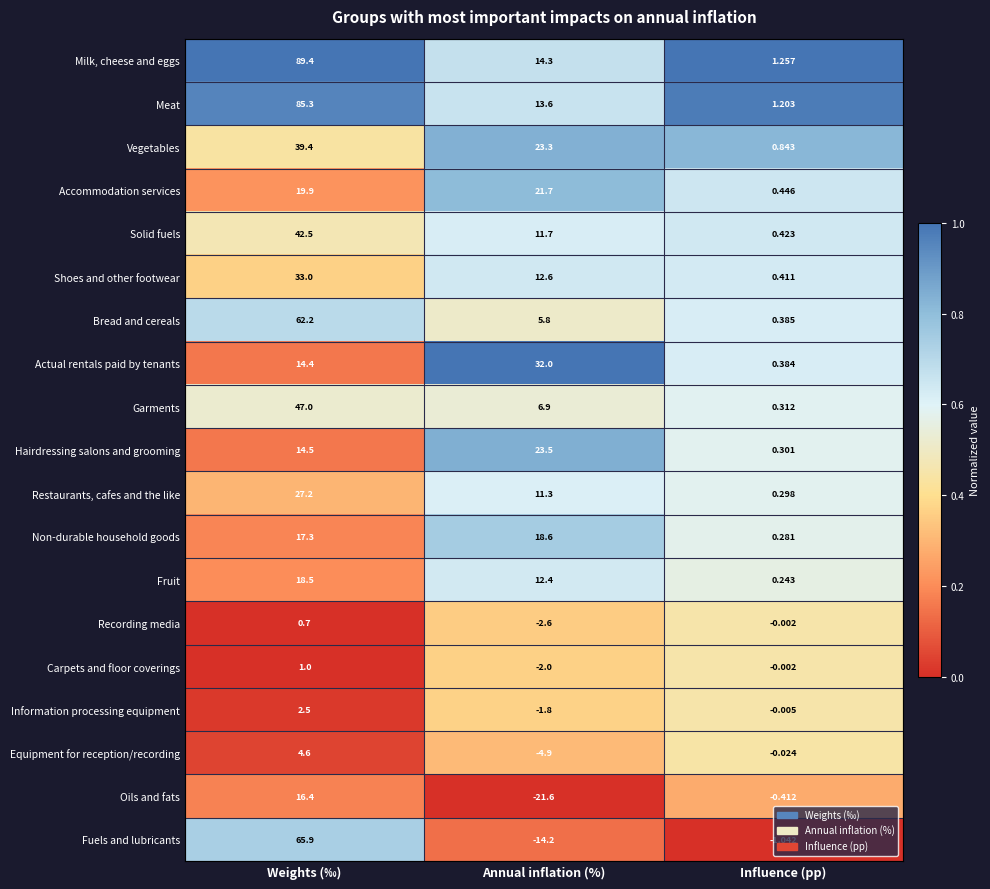

Rank the series at Annual inflation (%) from lowest to highest value.

Oils and fats, Fuels and lubricants, Equipment for reception/recording, Recording media, Carpets and floor coverings, Information processing equipment, Bread and cereals, Garments, Restaurants, cafes and the like, Solid fuels, Fruit, Shoes and other footwear, Meat, Milk, cheese and eggs, Non-durable household goods, Accommodation services, Vegetables, Hairdressing salons and grooming, Actual rentals paid by tenants